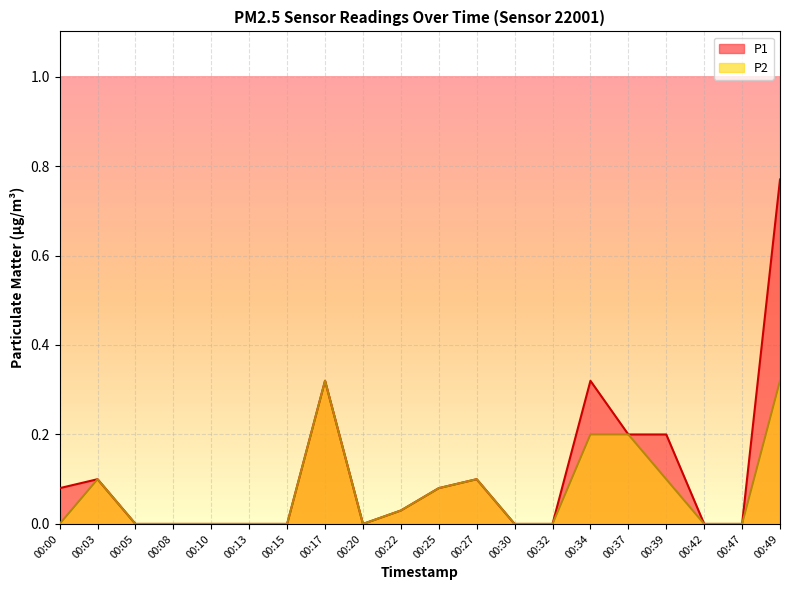

Reading left to right, what are all the values shown in this chart?

P1: 00:00=0.1	00:03=0.1	00:05=0.0	00:08=0.0	00:10=0.0	00:13=0.0	00:15=0.0	00:17=0.3	00:20=0.0	00:22=0.0	00:25=0.1	00:27=0.1	00:30=0.0	00:32=0.0	00:34=0.3	00:37=0.2	00:39=0.2	00:42=0.0	00:47=0.0	00:49=0.8
P2: 00:00=0.0	00:03=0.1	00:05=0.0	00:08=0.0	00:10=0.0	00:13=0.0	00:15=0.0	00:17=0.3	00:20=0.0	00:22=0.0	00:25=0.1	00:27=0.1	00:30=0.0	00:32=0.0	00:34=0.2	00:37=0.2	00:39=0.1	00:42=0.0	00:47=0.0	00:49=0.3